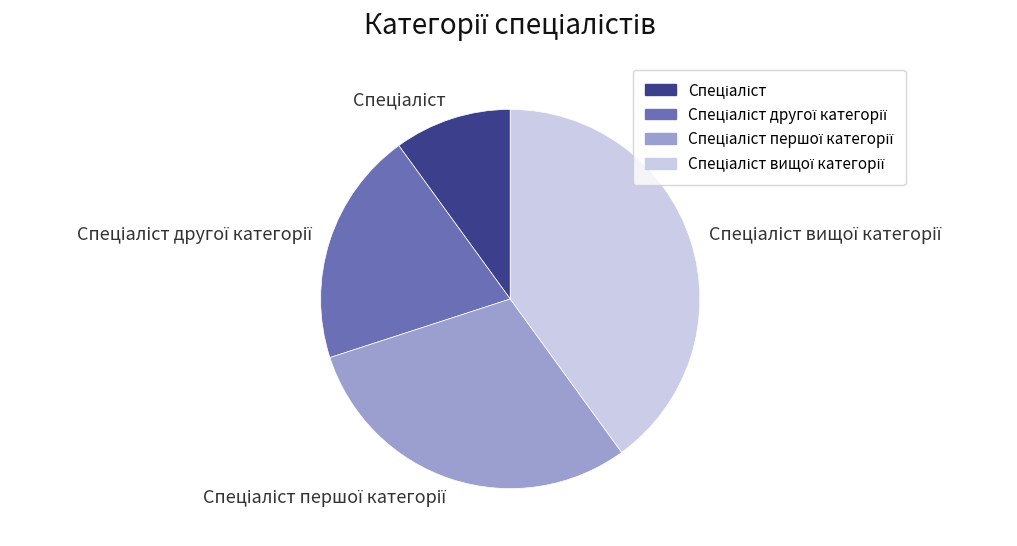

Does any single category account for the majority?

No